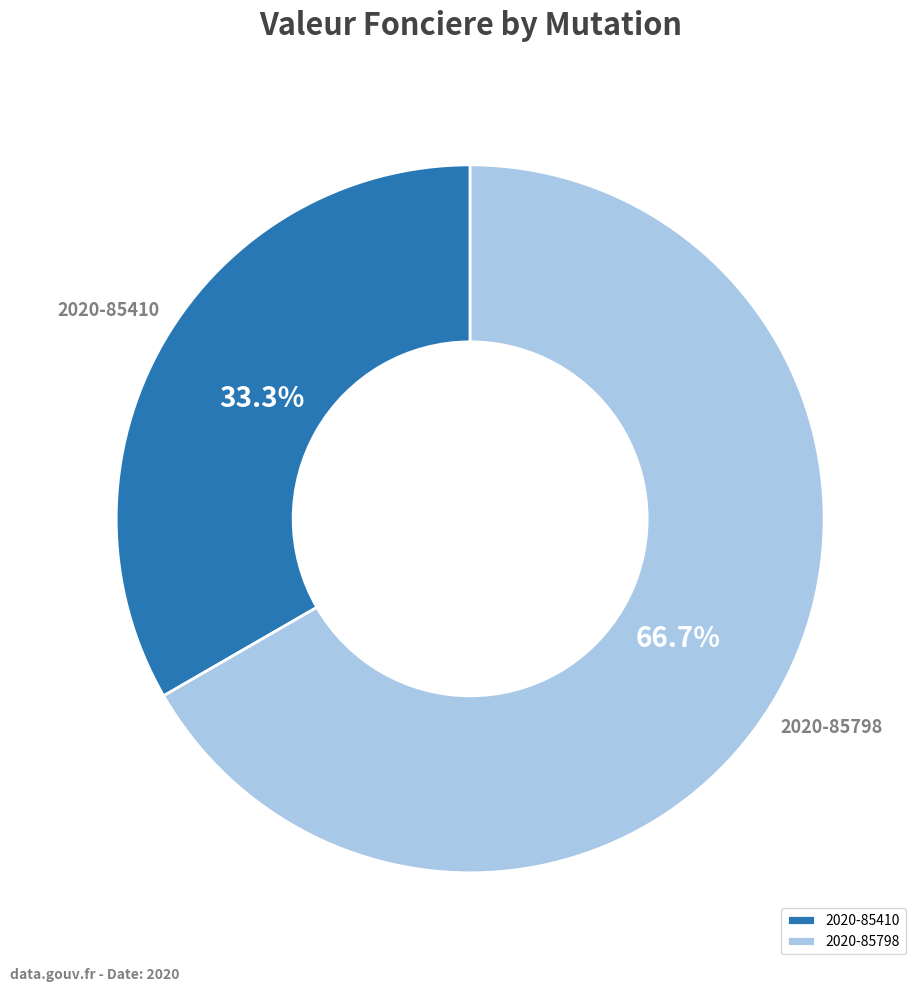

To the nearest percent, what is the difference between the 2020-85410 and 2020-85798 slice percentages?

33%